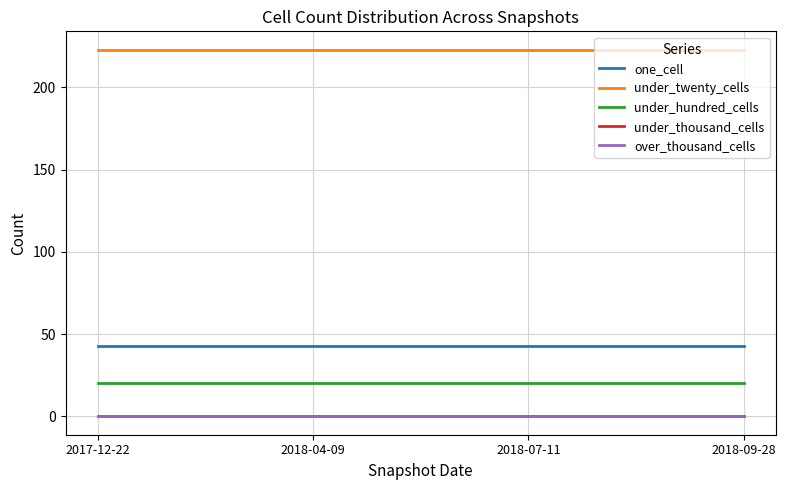

Is this an area chart (filled region under the line)?

No